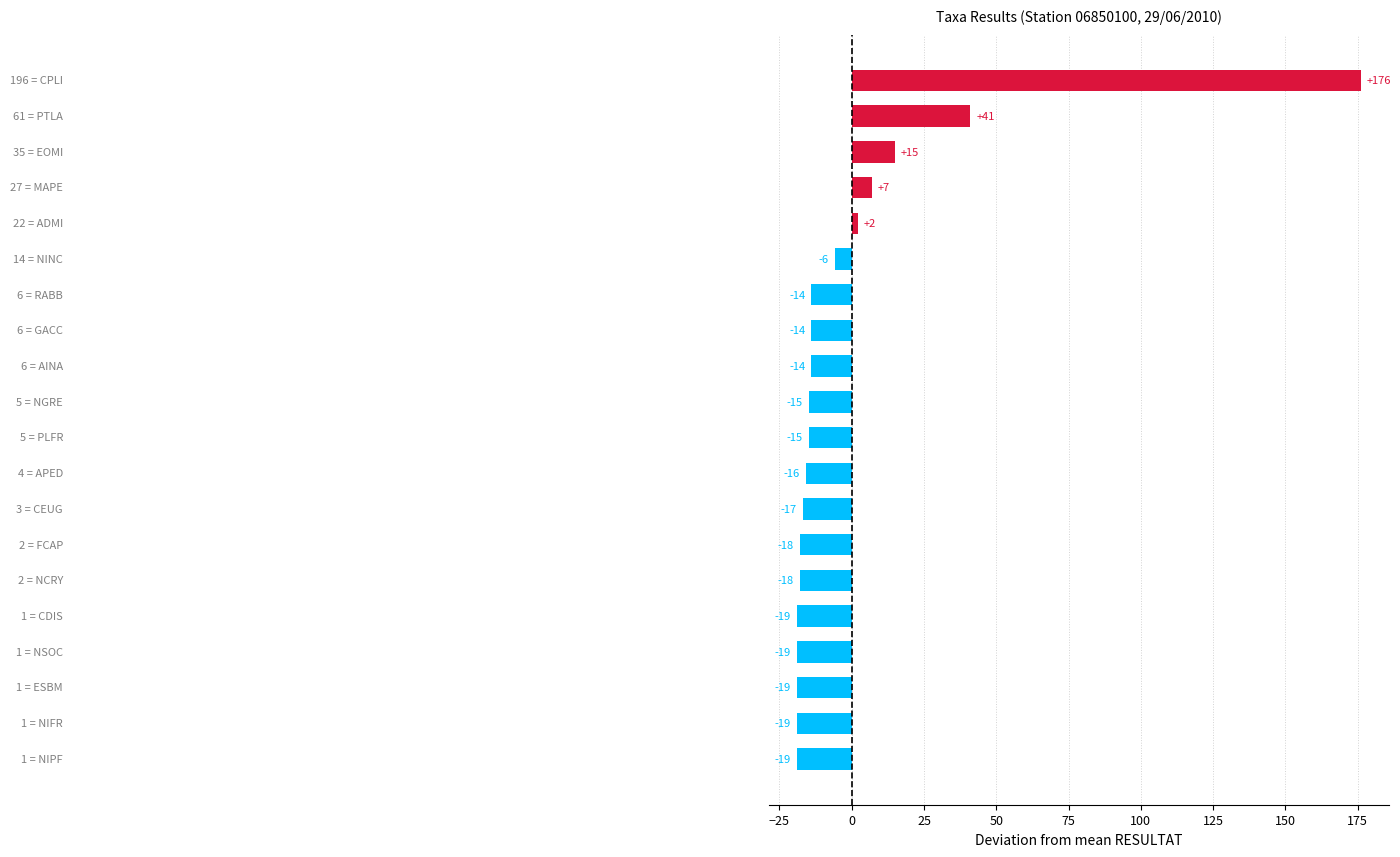

What is the difference between the maximum and minimum values?

195.0